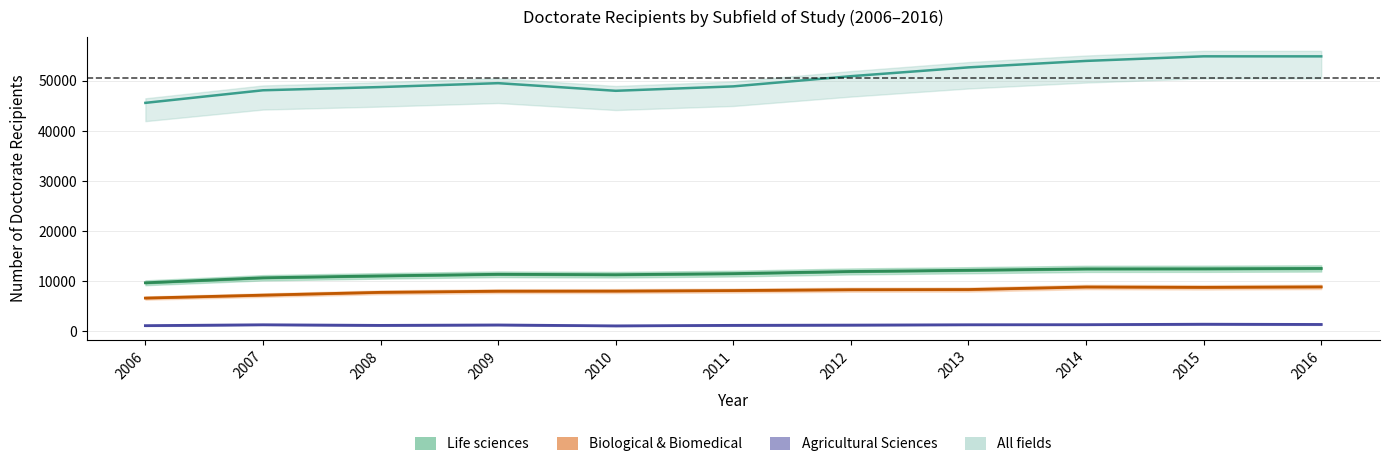

Read the Agricultural sciences and natural resources value at 2009, to the nearest 5.

1285